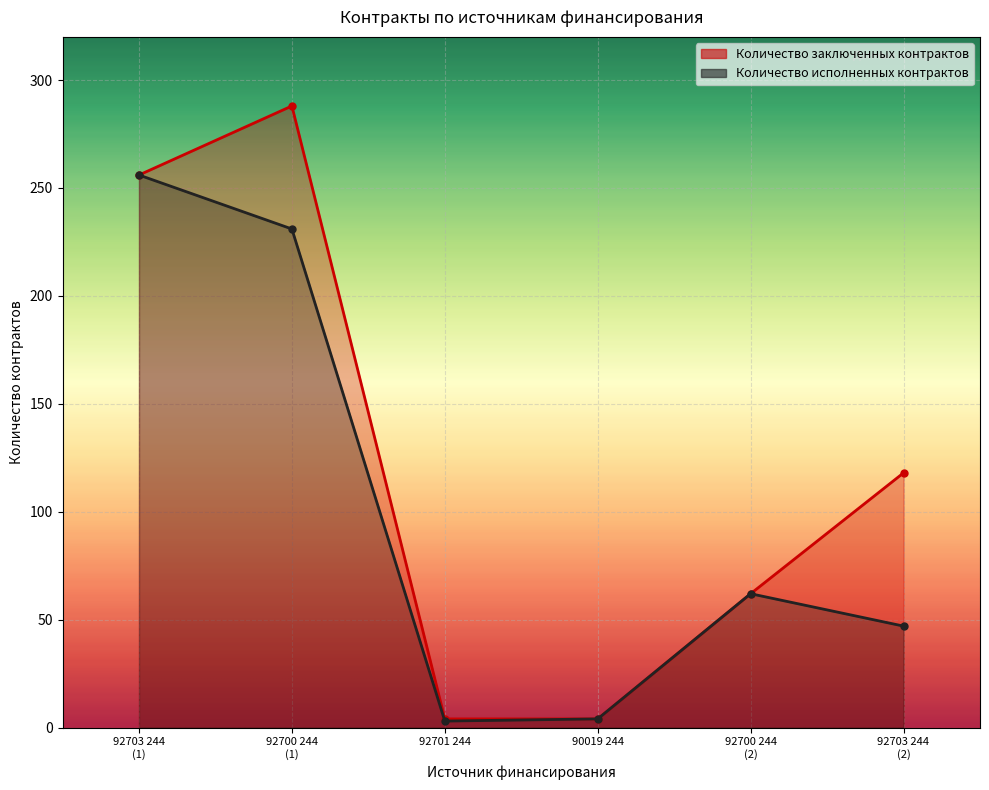

How many values in the Количество исполненных контрактов series exceed 62?

2